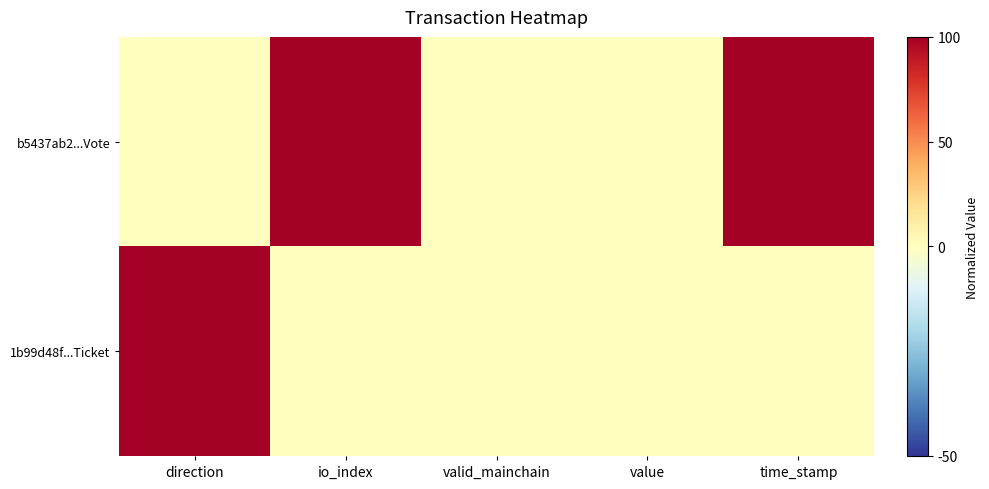

List the series in order of their overall mean, lowest first.

1b99d48f...Ticket, b5437ab2...Vote